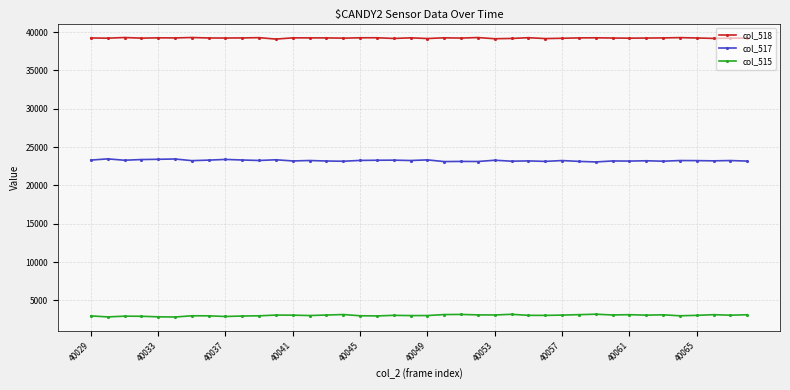

True or false: col_518 has more than 2 interior local peaks.

True